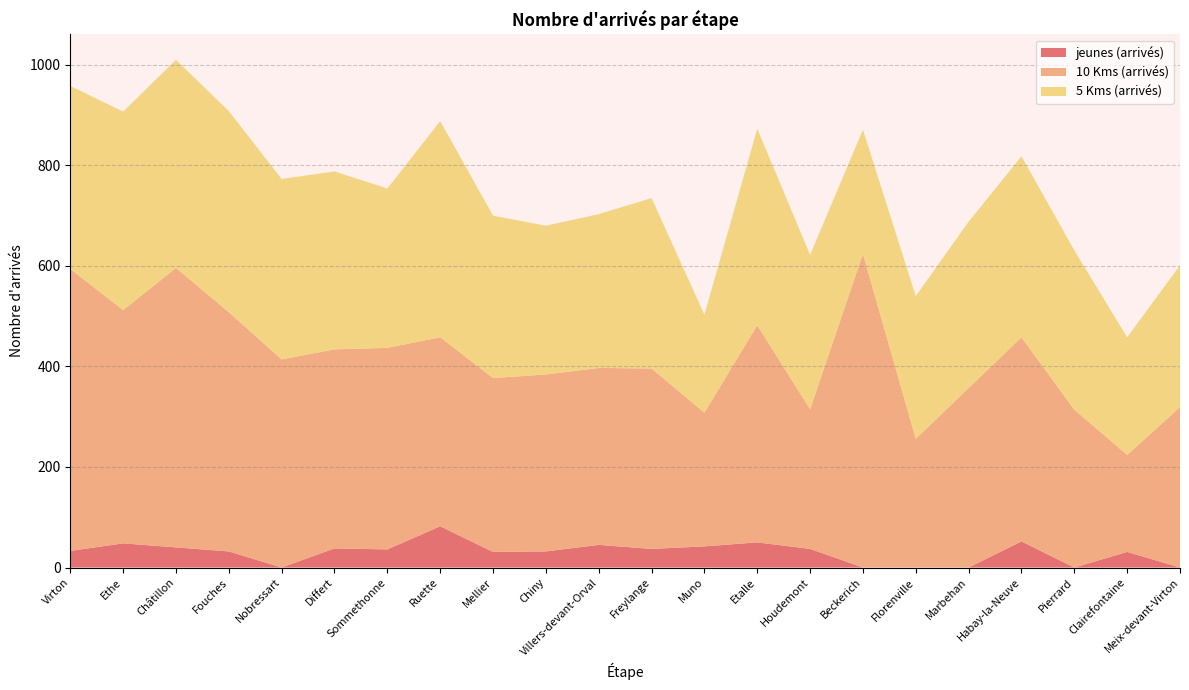

Reading left to right, what are all the values shown in this chart?

jeunes (arrivés): 33	48	40	32	0	38	36	82	31	32	45	37	42	50	37	0	0	0	52	0	31	0
10 Kms (arrivés): 561	464	556	476	414	396	401	376	346	352	352	359	266	432	278	624	256	357	406	314	193	319
5 Kms (arrivés): 364	395	414	400	359	354	317	430	323	296	306	339	195	391	307	247	284	331	360	317	234	282